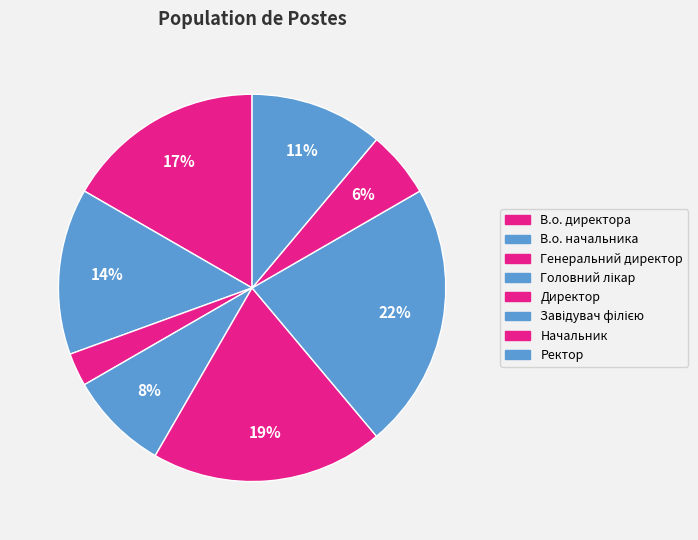

Which has a higher value, Головний лікар or Ректор?

Ректор